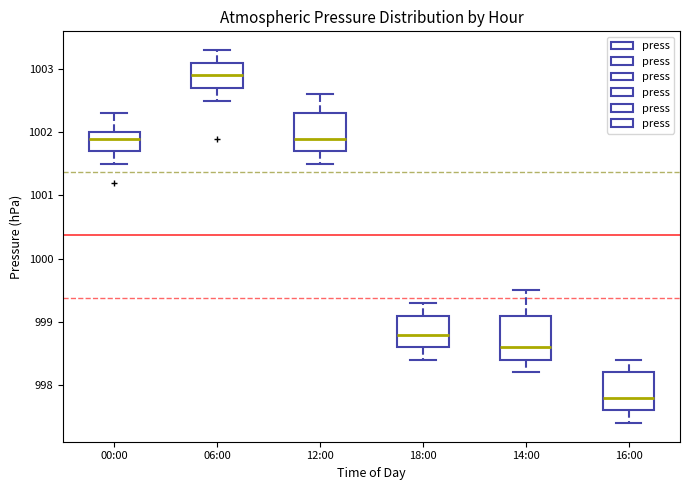

Reading left to right, read every box against the y-axis: the position of its median line, the range the box covers, and the ends of its whiskers. The values are not printed on the chart, so give them approximately, as read against the axis.

00:00: median 1001.9, box 1001.7 to 1002.0, whiskers 1001.5 to 1002.3
06:00: median 1002.9, box 1002.7 to 1003.1, whiskers 1002.5 to 1003.3
12:00: median 1001.9, box 1001.7 to 1002.3, whiskers 1001.5 to 1002.6
18:00: median 998.8, box 998.6 to 999.1, whiskers 998.4 to 999.3
14:00: median 998.6, box 998.4 to 999.1, whiskers 998.2 to 999.5
16:00: median 997.8, box 997.6 to 998.2, whiskers 997.4 to 998.4